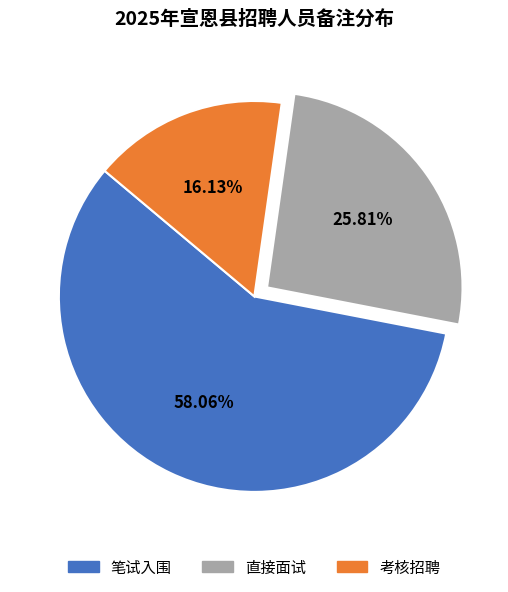

Between 考核招聘 and 笔试入围, which is larger?

笔试入围